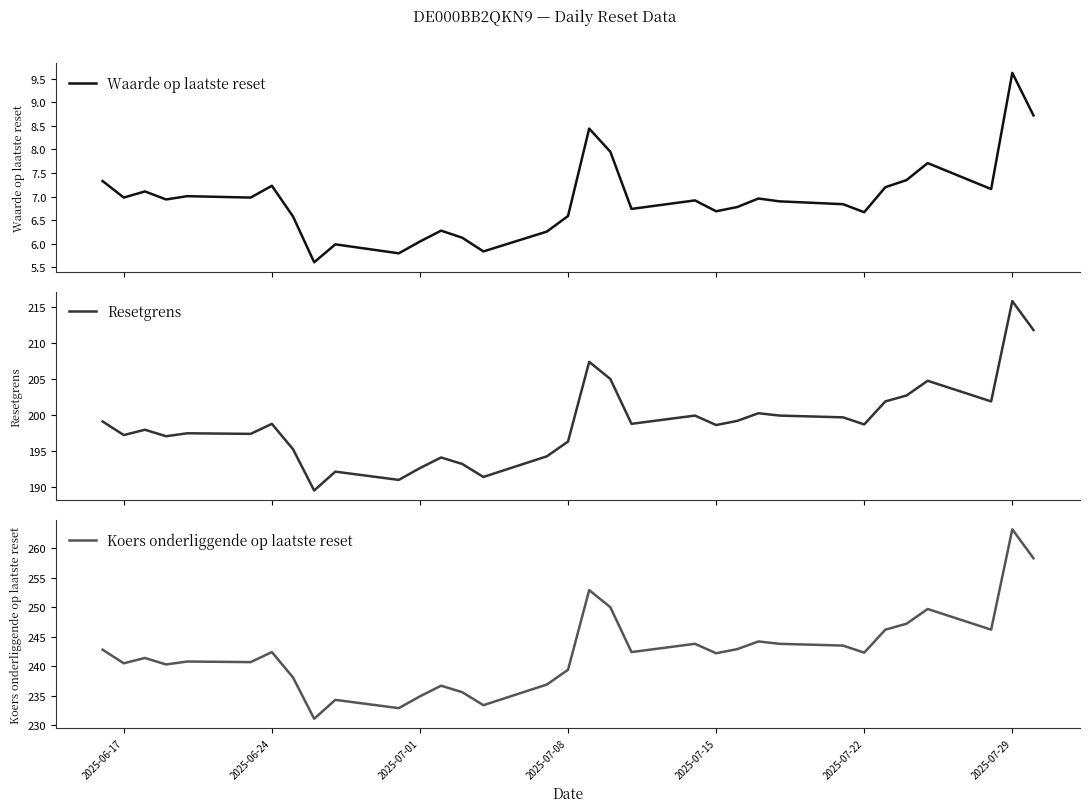

List the series in order of their peak value, highest first.

Koers onderliggende op laatste reset, Resetgrens, Waarde op laatste reset